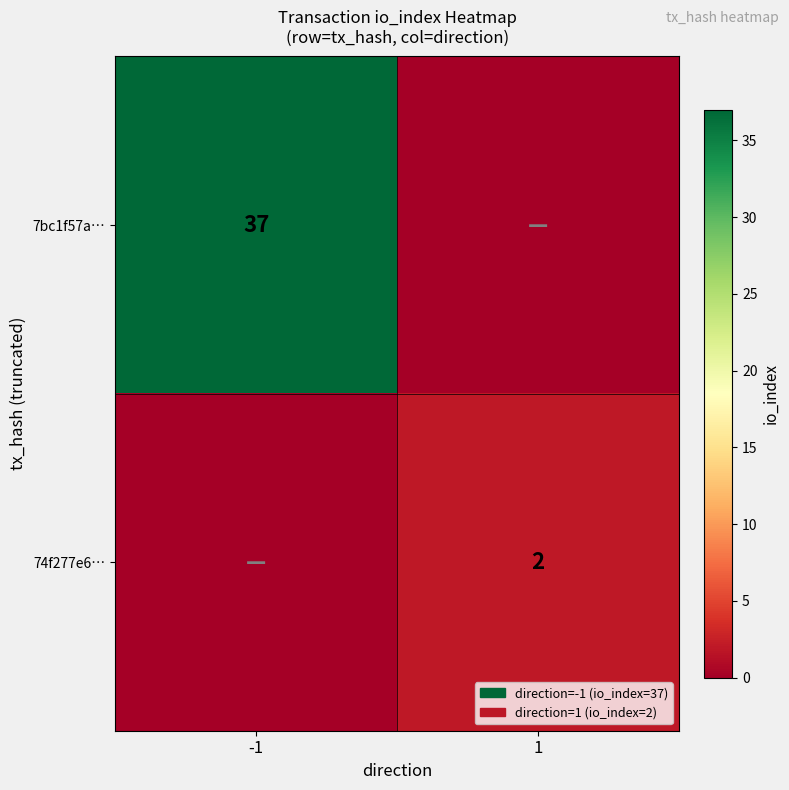

Is it true that 74f277e6… equals 2 at 1?

True